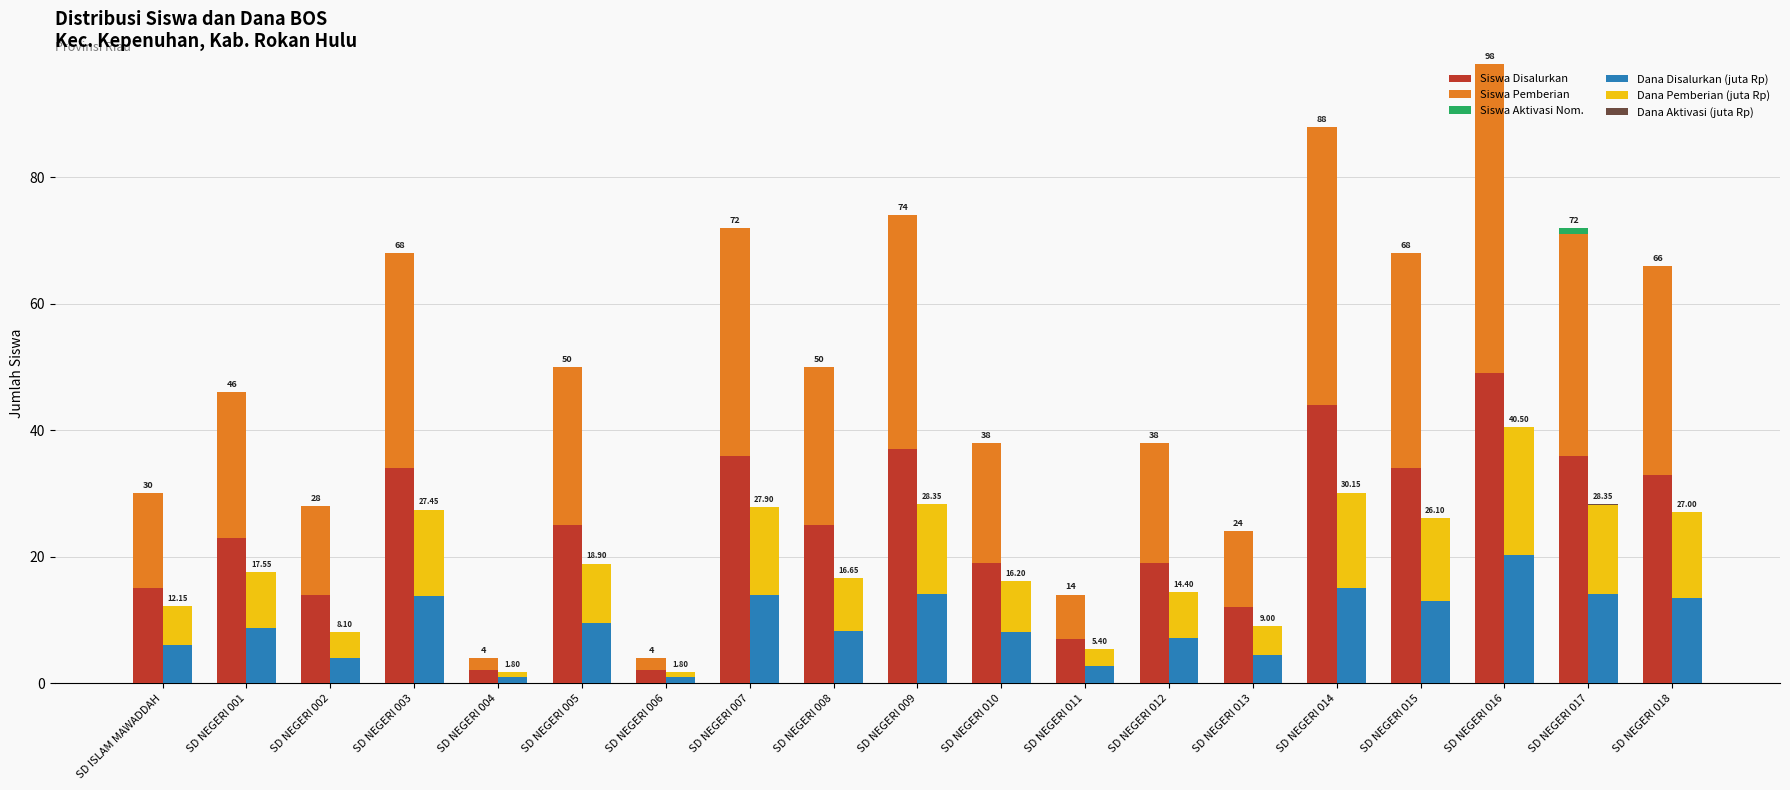

What is the spread (max minus min) of values at SD NEGERI 014?

44.0